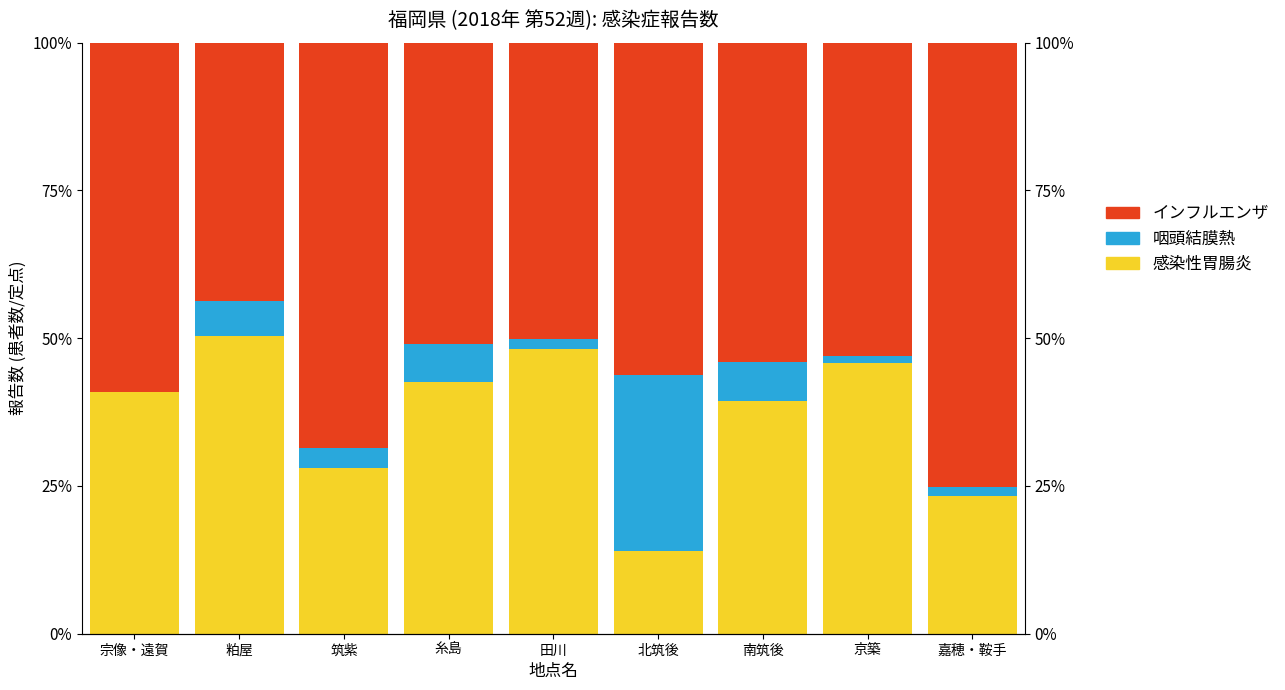

Reading right to left, transcribe all the data shown in this chart.

感染性胃腸炎: 嘉穂・鞍手=23.2	京築=45.8	南筑後=39.3	北筑後=14.0	田川=48.1	糸島=42.6	筑紫=28.0	粕屋=50.3	宗像・遠賀=40.8
咽頭結膜熱: 嘉穂・鞍手=1.7	京築=1.1	南筑後=6.7	北筑後=29.7	田川=1.7	糸島=6.4	筑紫=3.5	粕屋=6.0	宗像・遠賀=0.0
インフルエンザ: 嘉穂・鞍手=75.1	京築=53.0	南筑後=54.0	北筑後=56.3	田川=50.1	糸島=51.1	筑紫=68.5	粕屋=43.7	宗像・遠賀=59.2